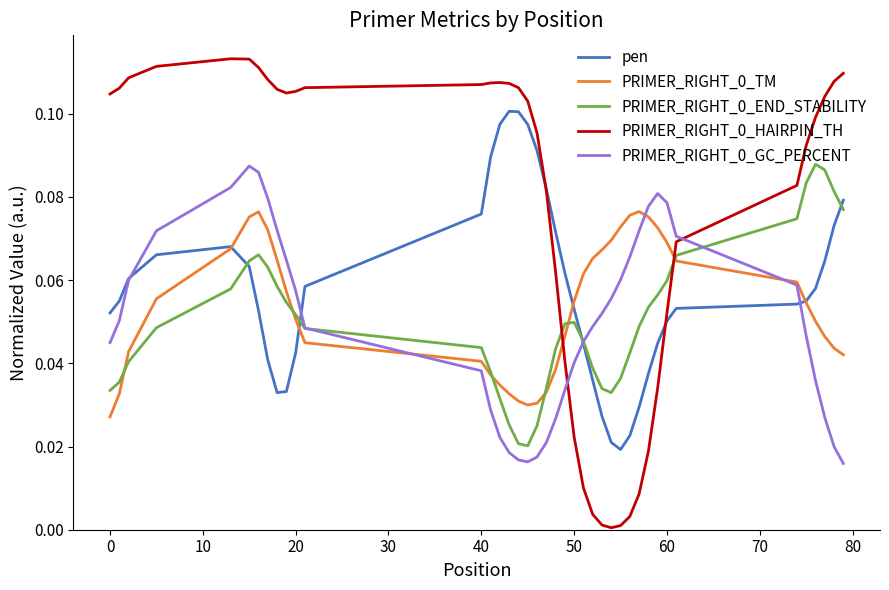

True or false: PRIMER_RIGHT_0_HAIRPIN_TH and PRIMER_RIGHT_0_TM intersect in this chart.

True